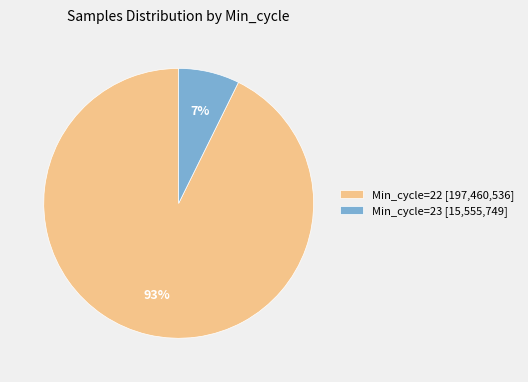

Rank the categories by value from highest to lowest.

Min_cycle=22 [197,460,536], Min_cycle=23 [15,555,749]